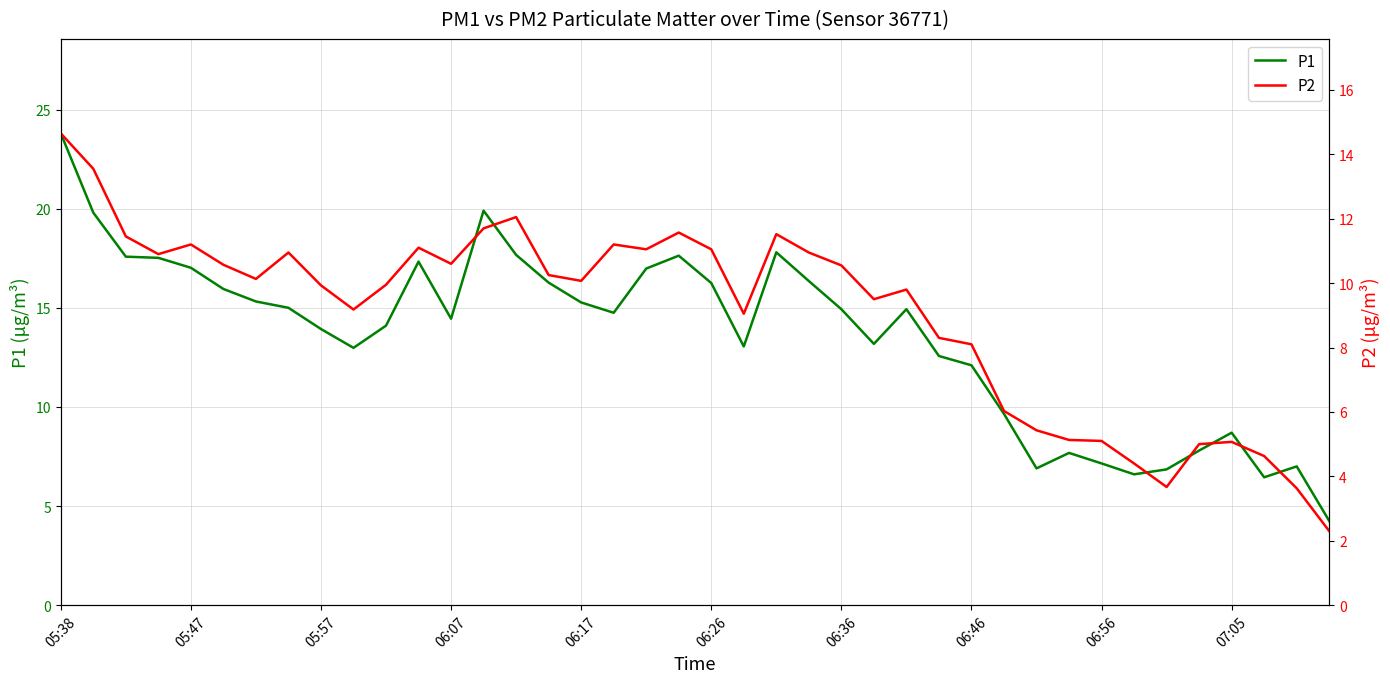

Which category has the highest value in the P1 series?

05:38